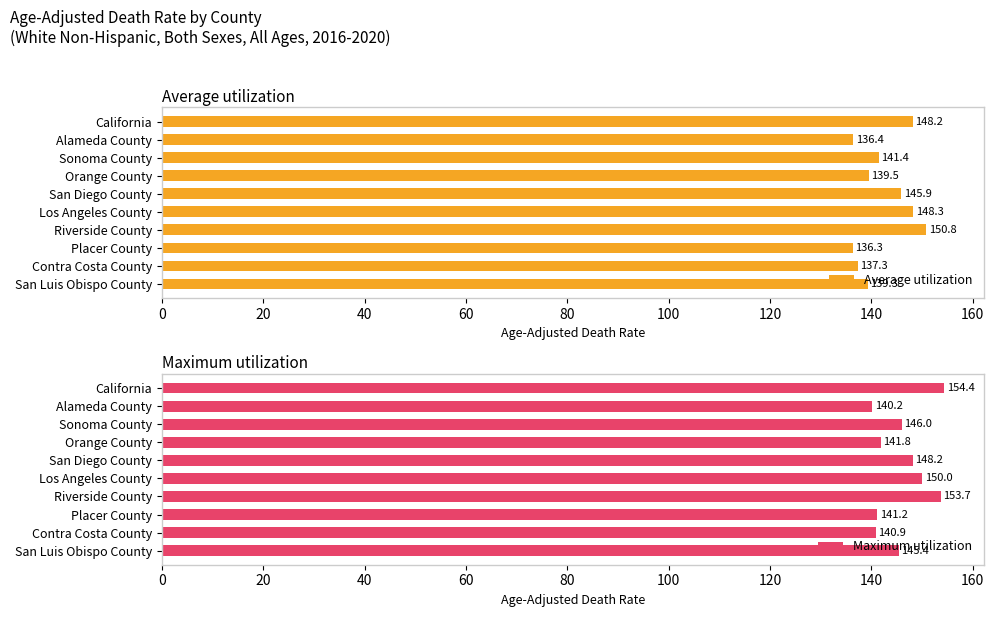

What is the sum of the Average utilization values at Sonoma County and Los Angeles County?

289.7